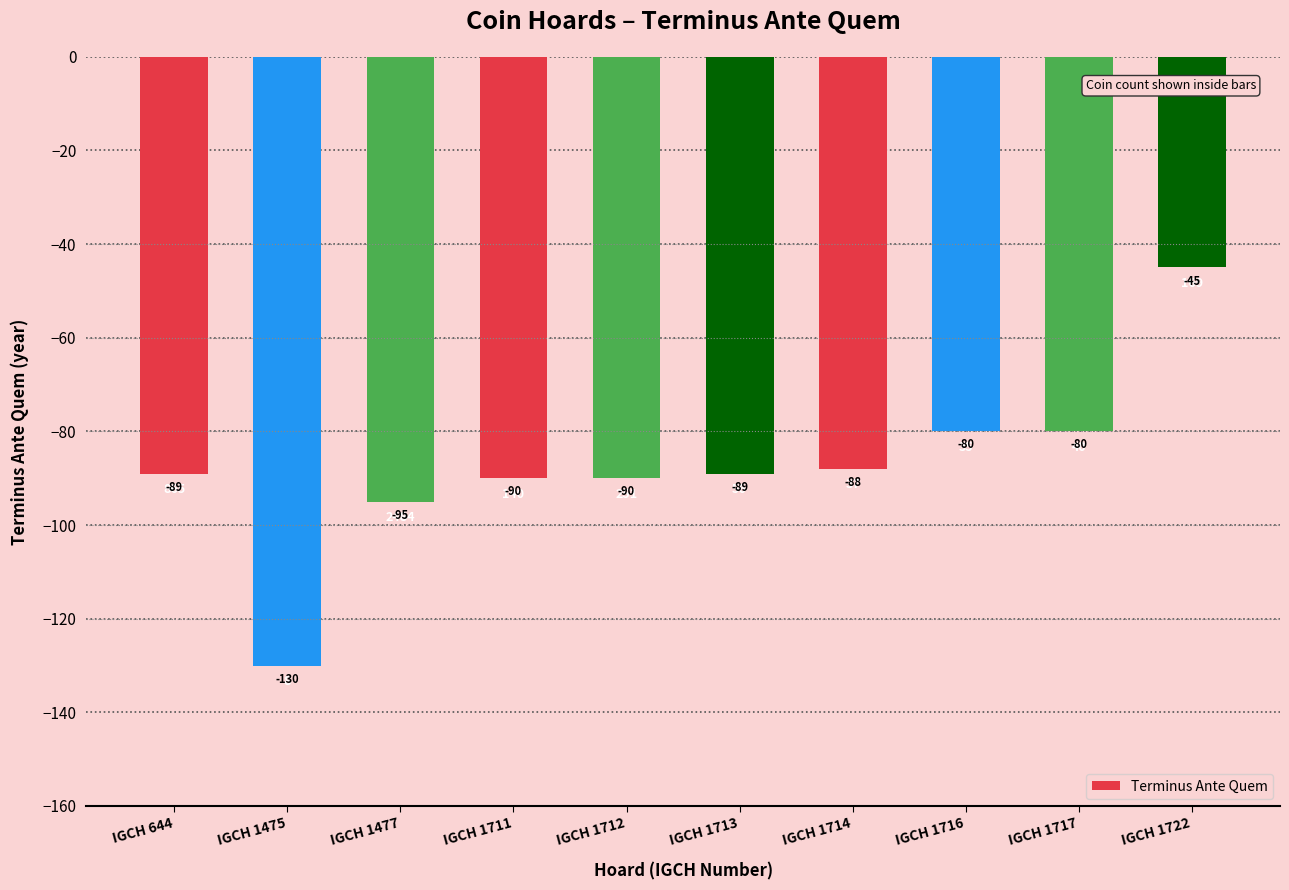

At which label does the data first exceed -89?

IGCH 1714